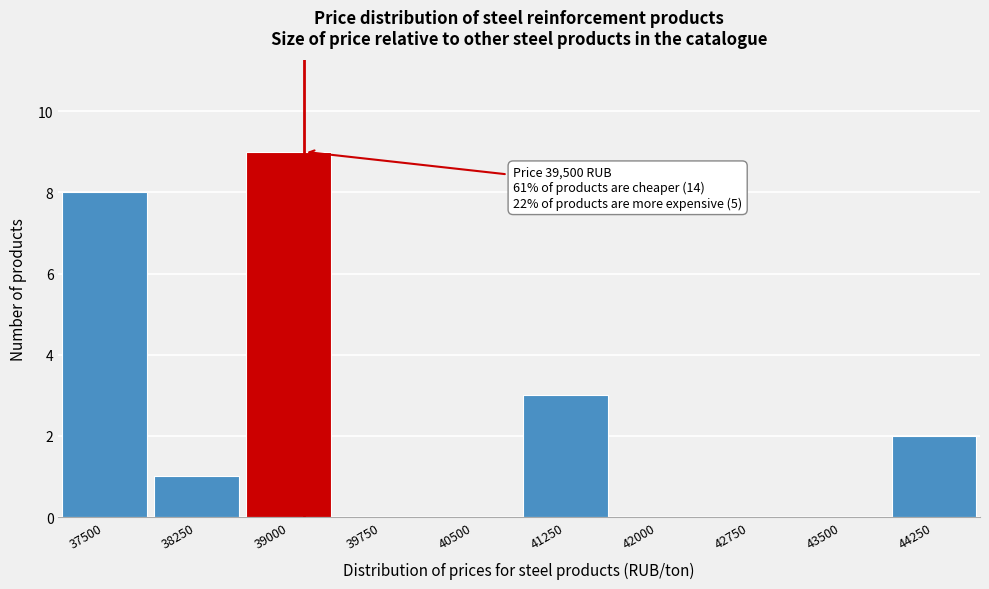

Reading left to right, transcribe all the data shown in this chart.

37500=8	38250=1	39000=9	39750=0	40500=0	41250=3	42000=0	42750=0	43500=0	44250=2